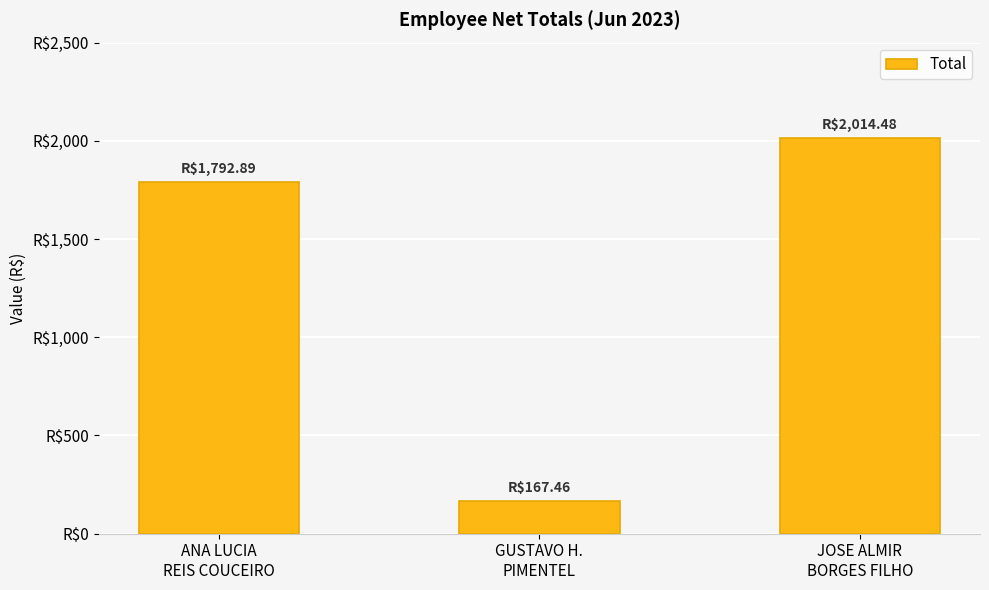

What is the change in value from GUSTAVO H.
PIMENTEL to JOSE ALMIR
BORGES FILHO?

+1847.0